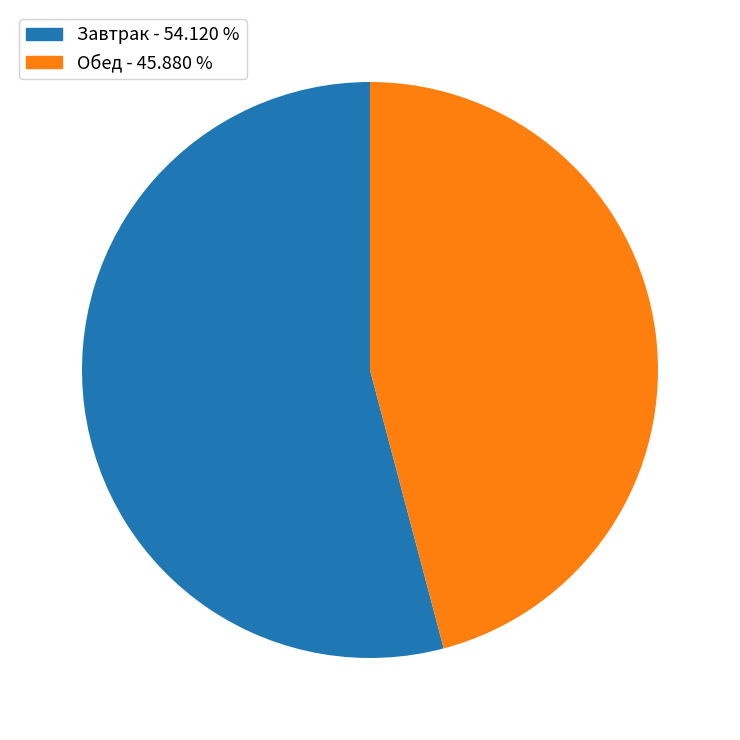

Rank the categories by value from highest to lowest.

Завтрак - 54.120 %, Обед - 45.880 %